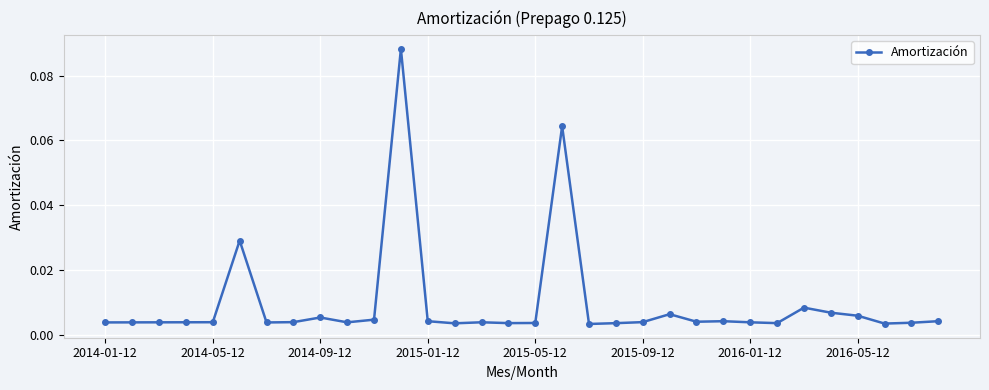

What is the sum of all values?

0.3